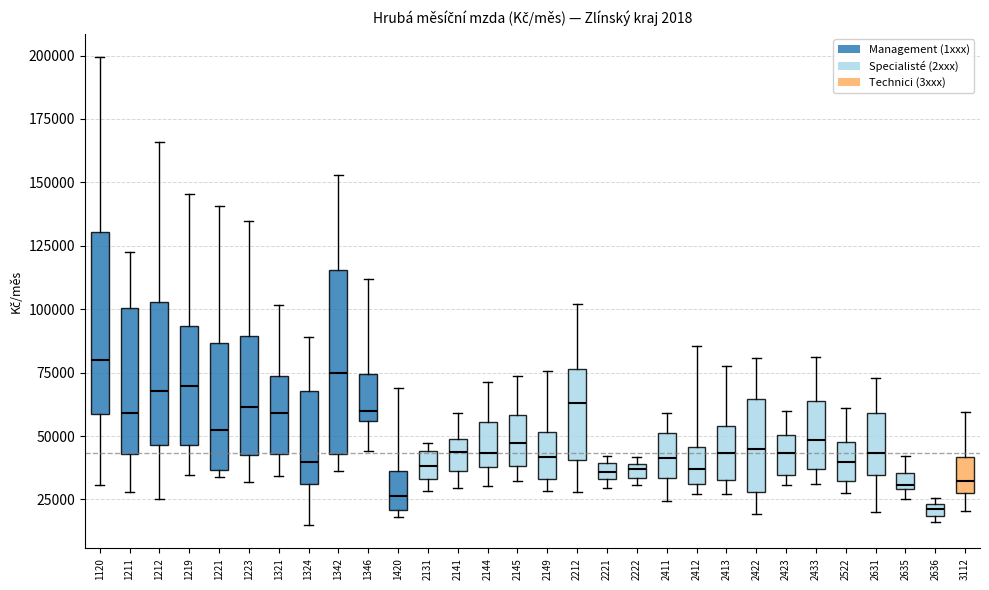

Where is the upper edge of the box at x = 2631 on the y-axis? The values are not printed on the chart, so give them approximately, as read against the axis.

60000